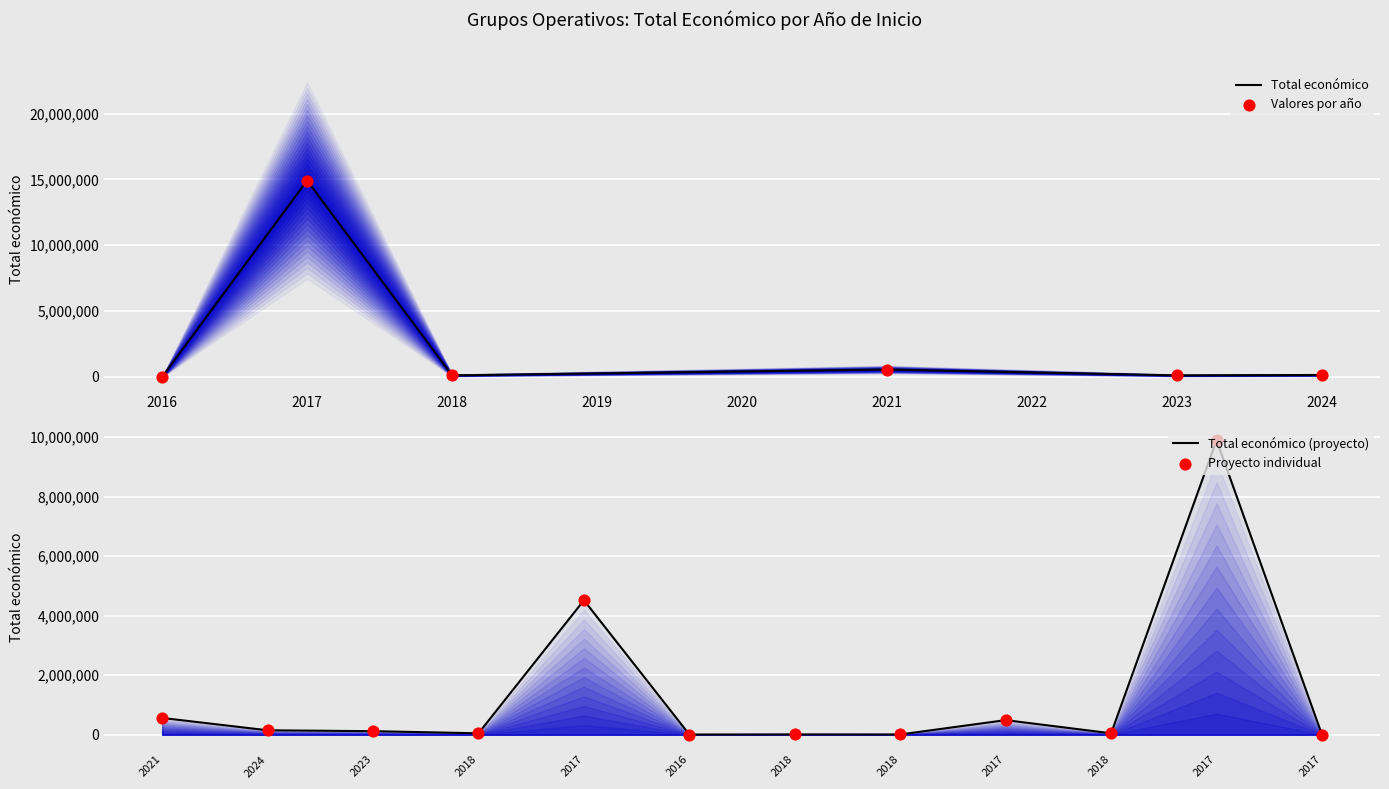

Which has a higher value, 2018 or 2017?

2017